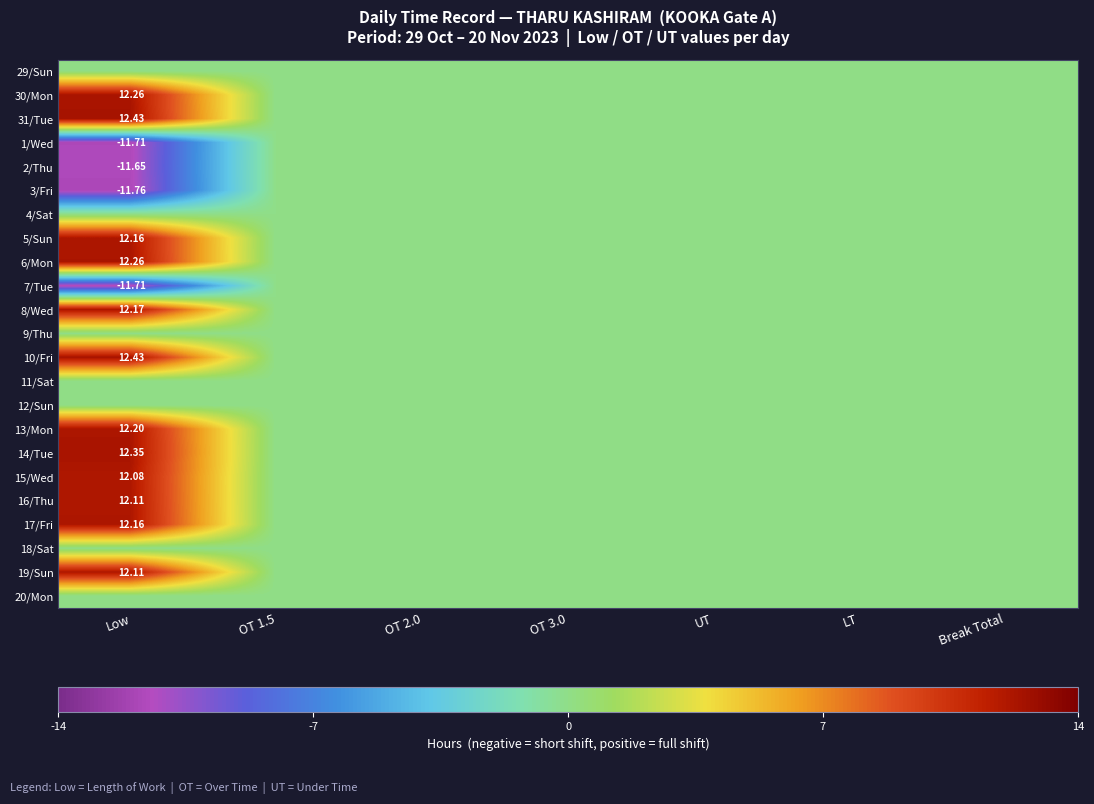

At which label is 1/Wed closest to -5?

OT 1.5